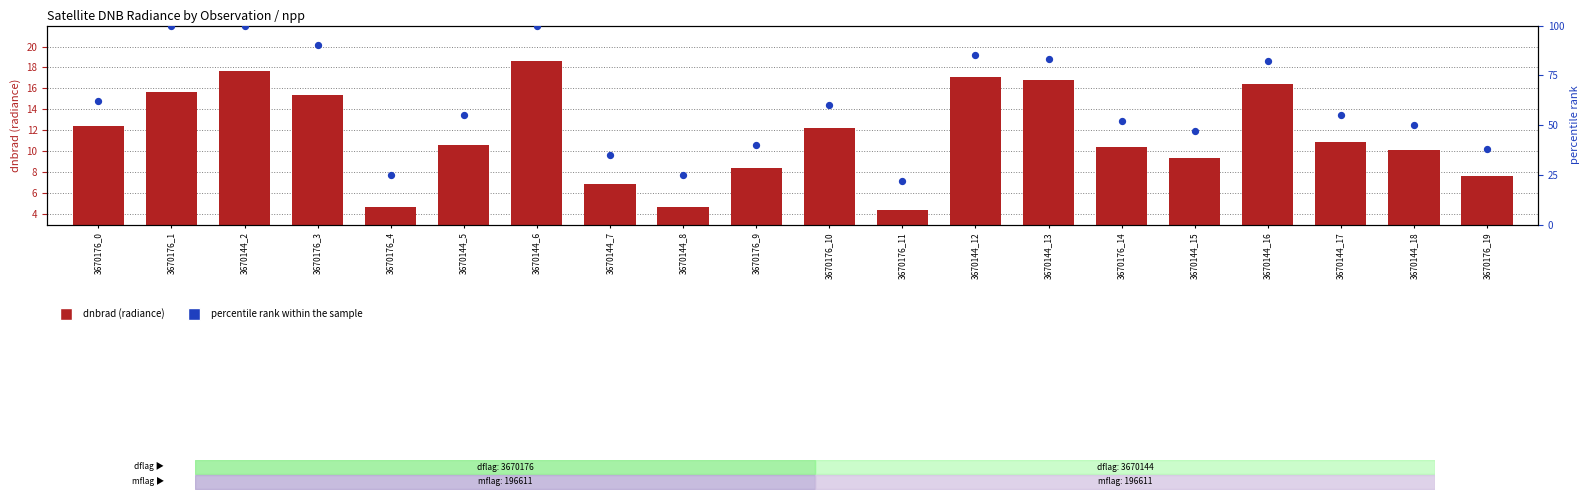

What are all the series names shown in the legend?

dnbrad (radiance), percentile rank within the sample